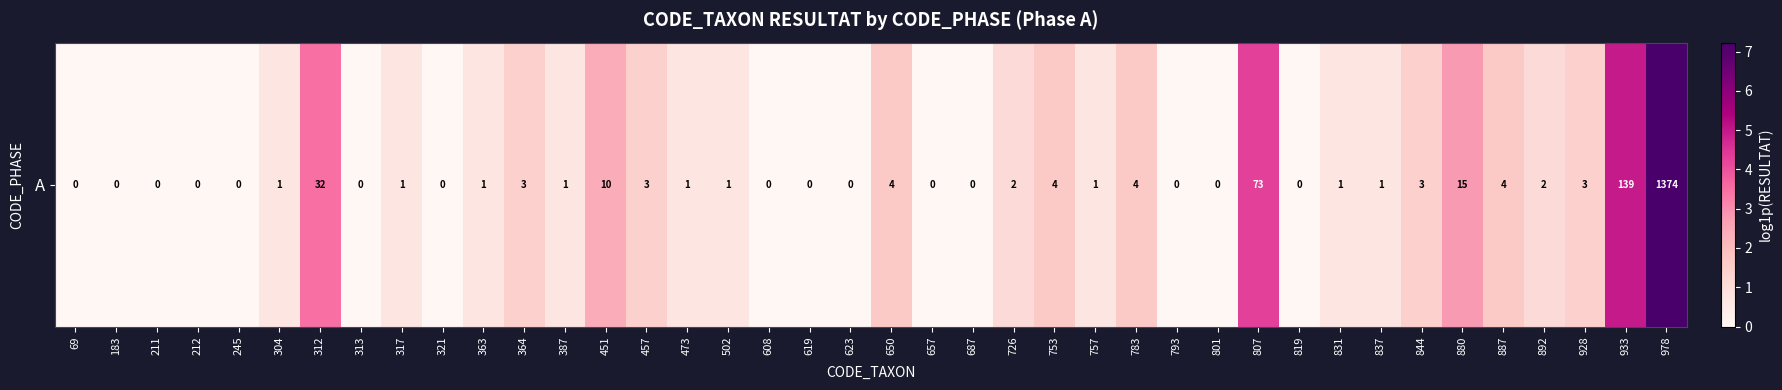

What is the difference between the maximum and minimum values?

7.2